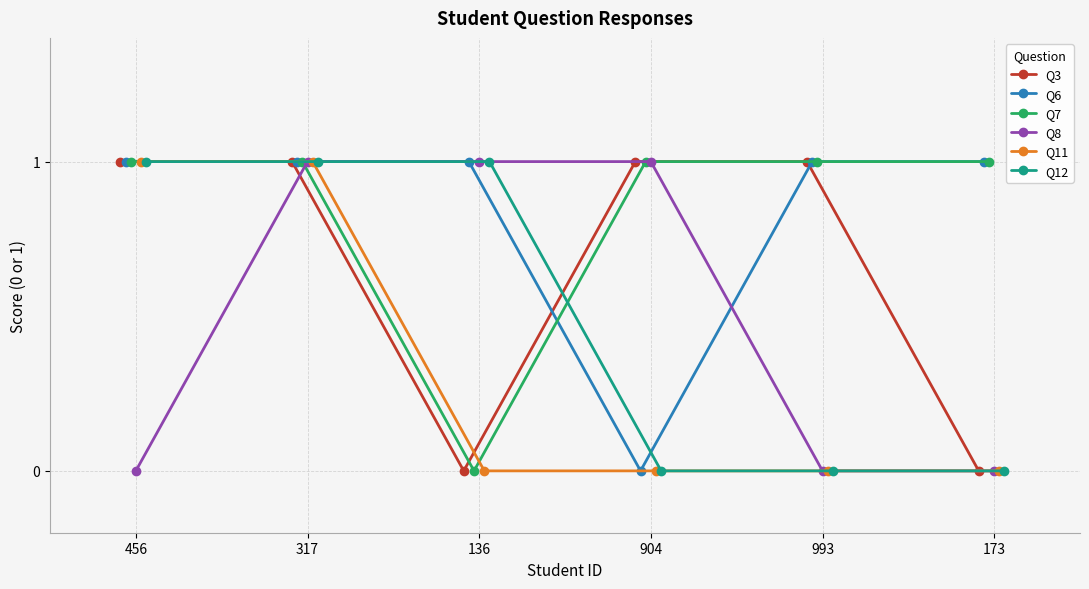

Which series has the largest total across all categories?

Q6